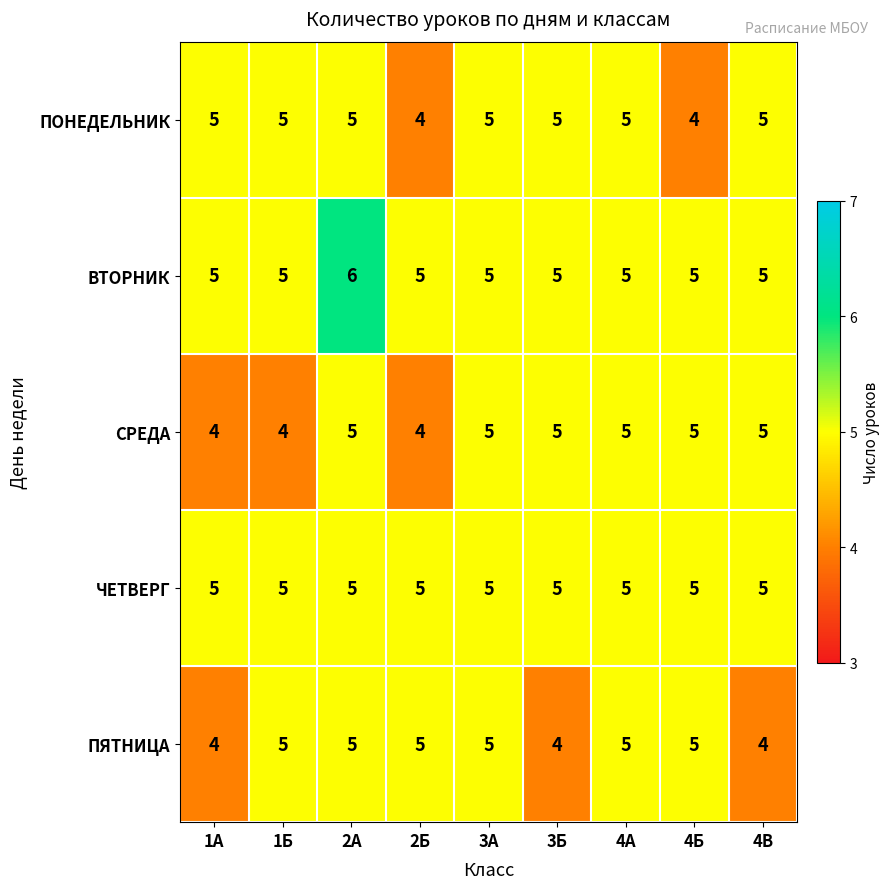

The ПЯТНИЦА series shows 7 at 4А. True or false?

False